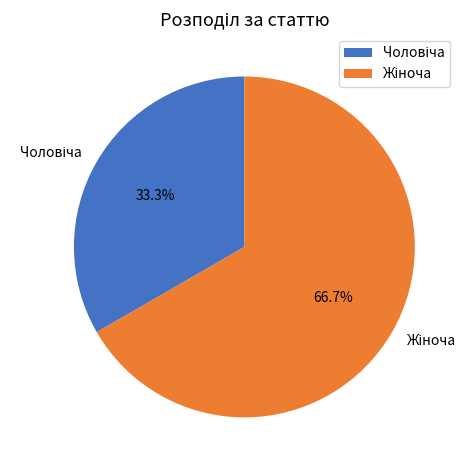

Is there a majority slice in this chart?

Yes